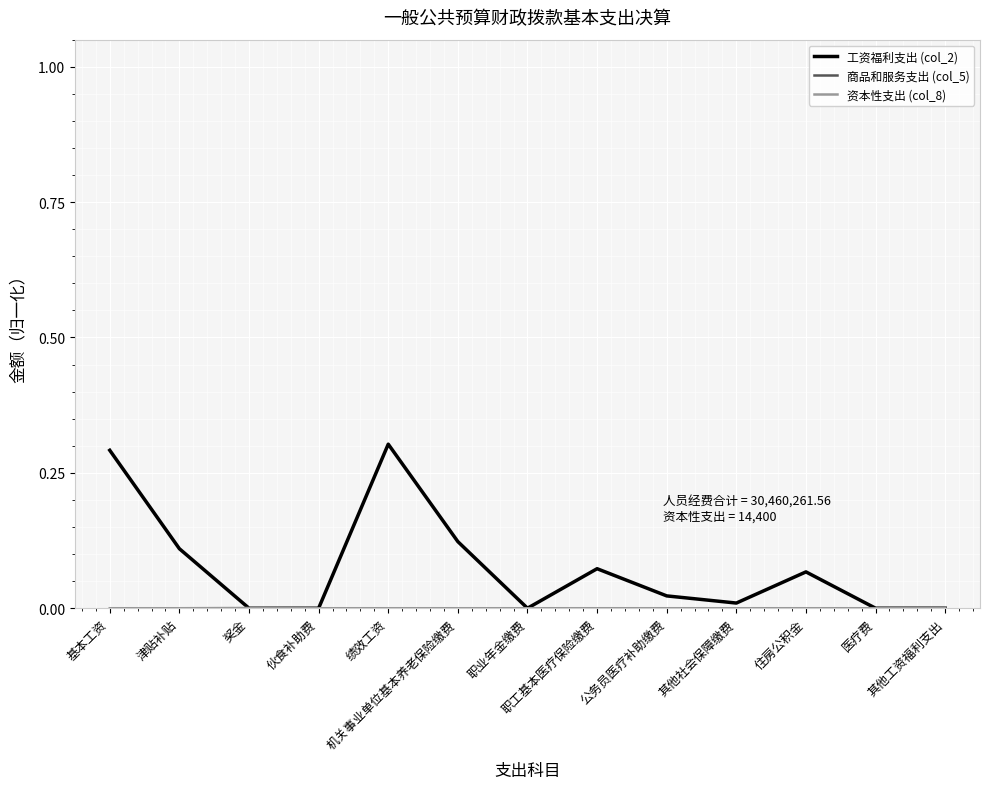

What position from the left is 职工基本医疗保险缴费?

8